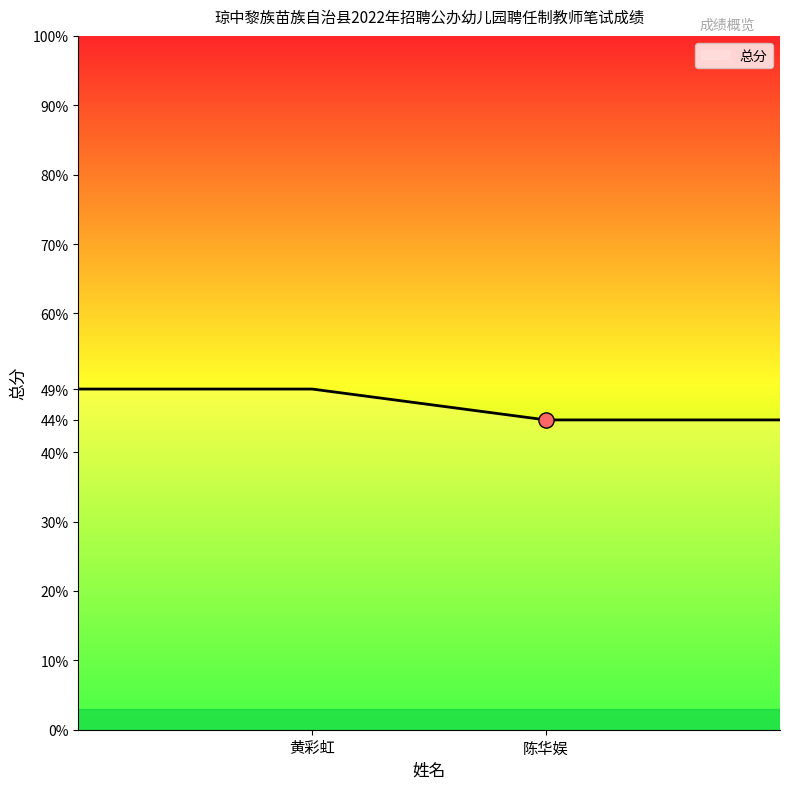

What is the maximum value shown in the chart?

49.1